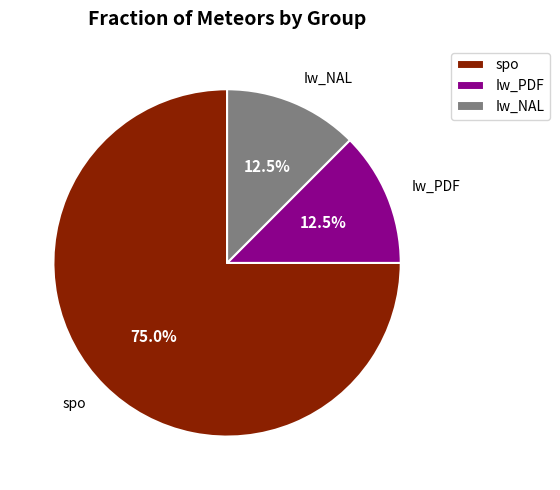

The spo slice represents 85% of the pie. True or false?

False